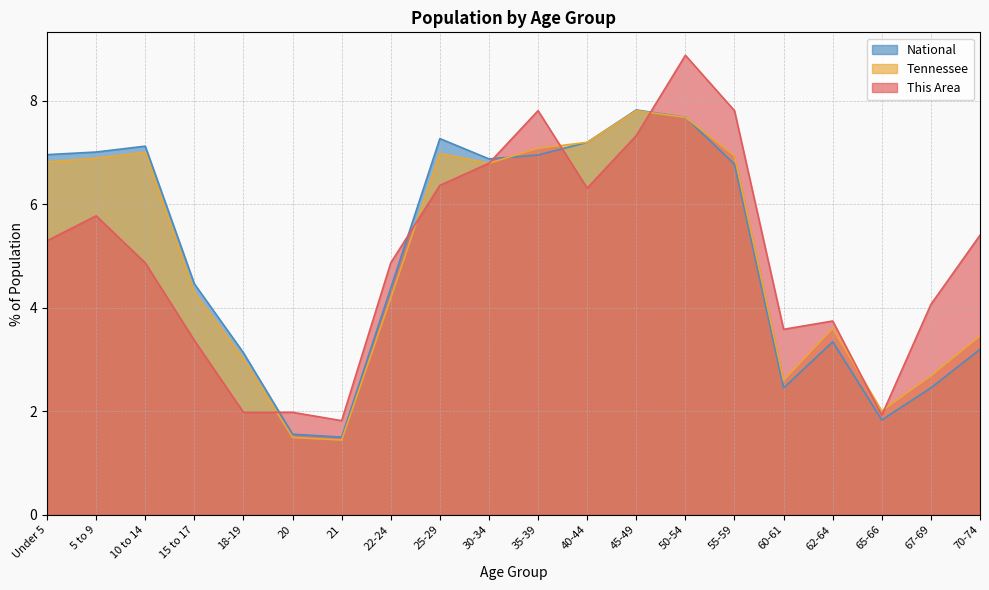

How many times do Tennessee and National cross each other?

3